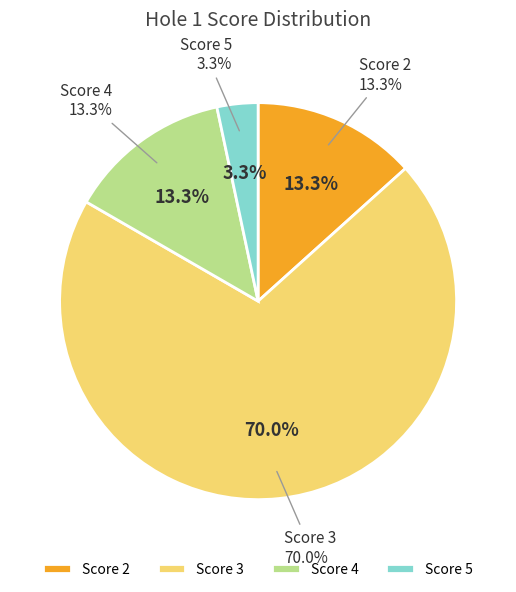

Is 7 the majority of the pie?

No